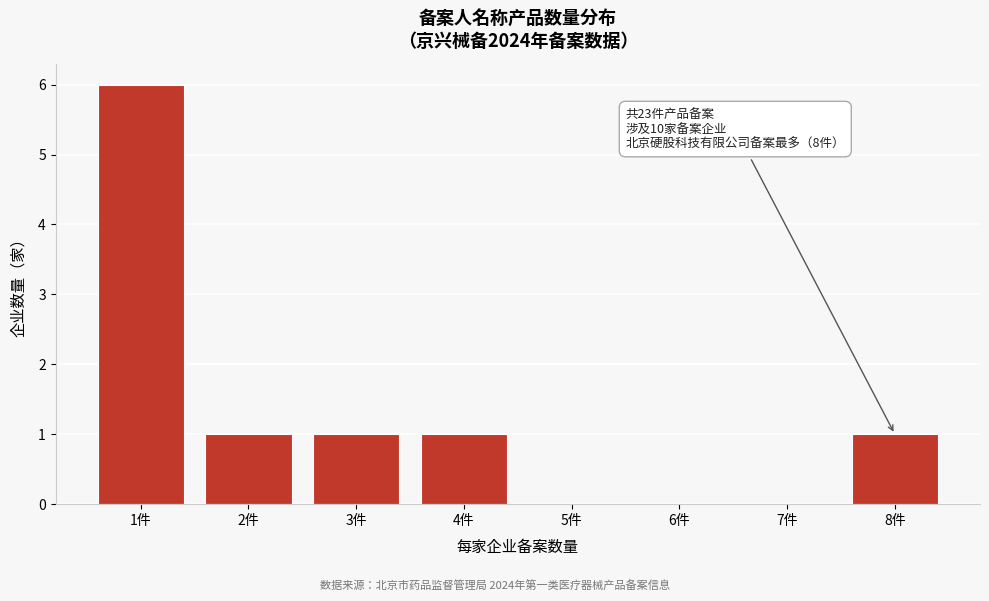

Over which range of the x-axis is the bar tallest?

0.5 to 1.5